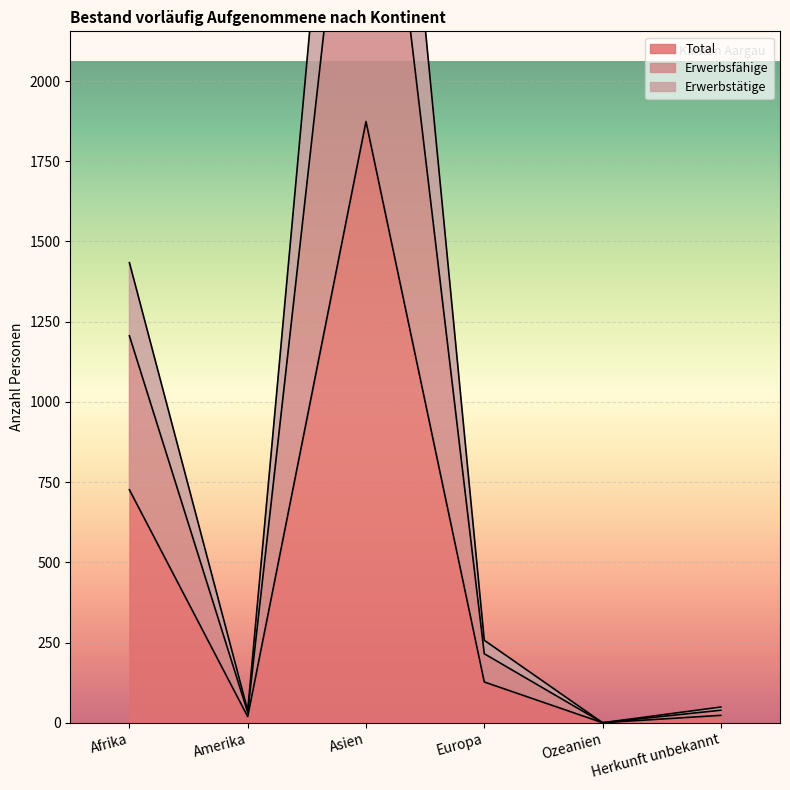

Where is Erwerbstätige nearest to the value 1663?

Afrika